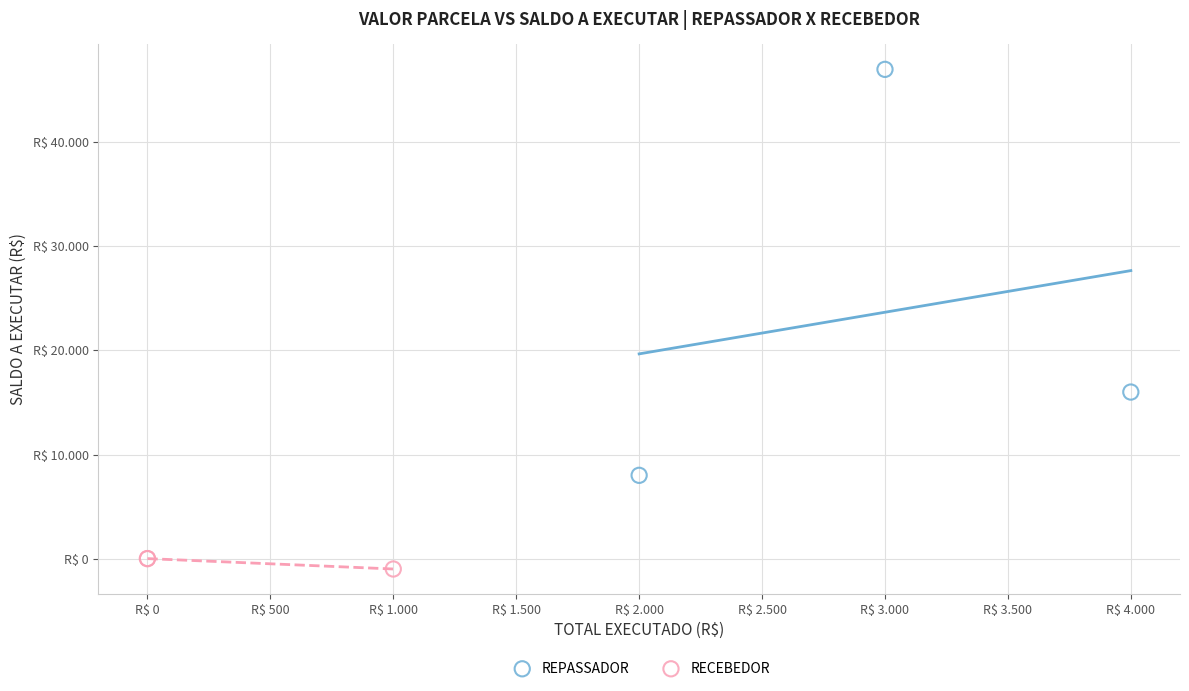

Which series has the widest spread of Y values?

REPASSADOR